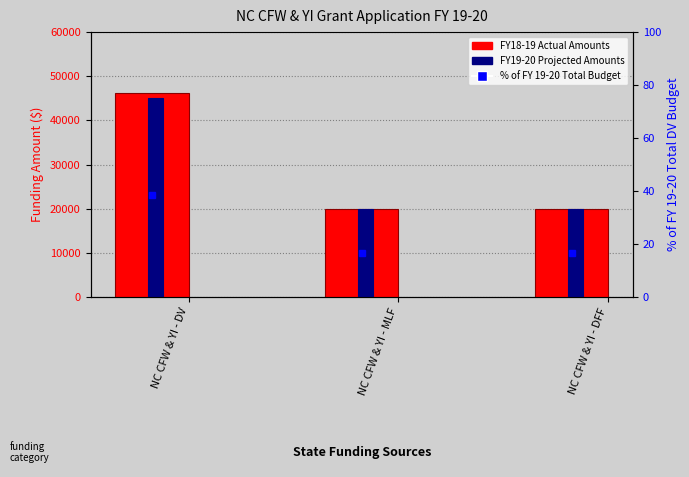

The value of FY19-20 Projected Amounts at NC CFW & YI - DV is 73695.5. True or false?

False